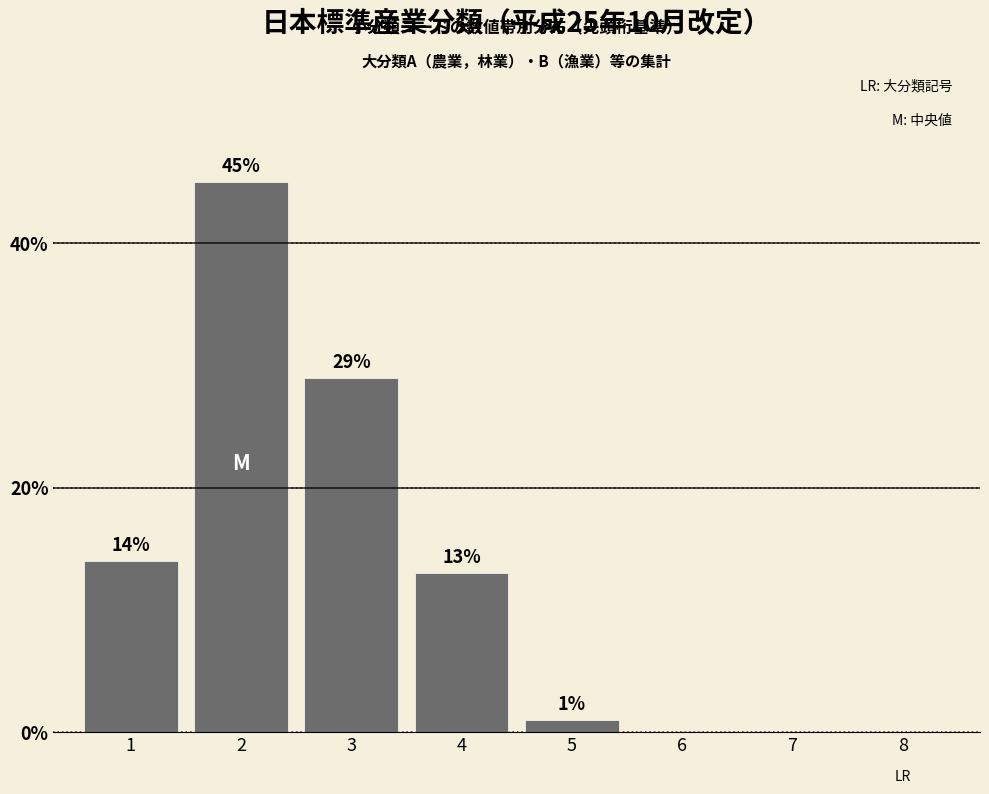

Reading left to right, what are all the values shown in this chart?

1=14	2=45	3=29	4=13	5=1	6=0	7=0	8=0